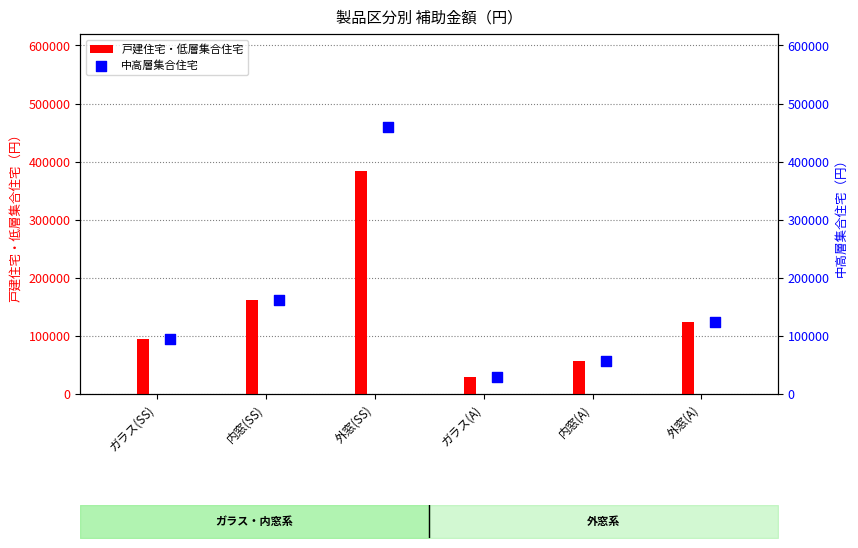

Rank the categories by 戸建住宅・低層集合住宅 value from lowest to highest.

ガラス(A), 内窓(A), ガラス(SS), 外窓(A), 内窓(SS), 外窓(SS)